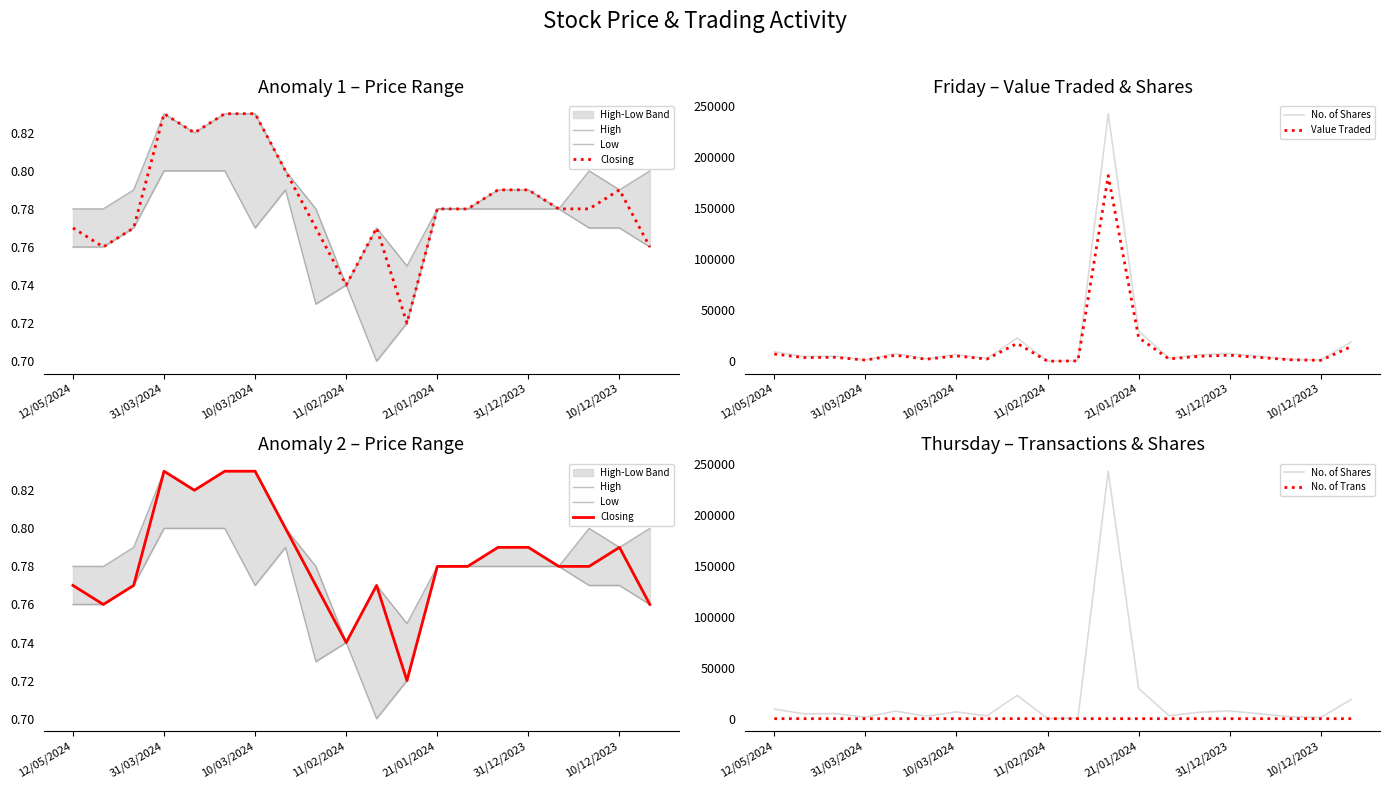

The value of High at 14 is 0.8. True or false?

True